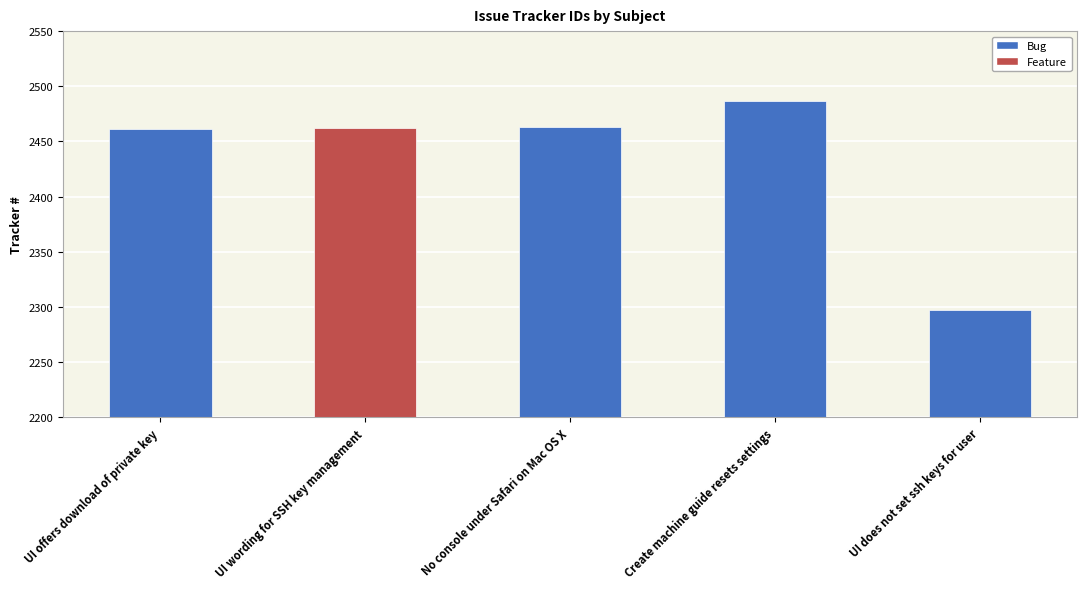

What is the value of the 3rd bar from the left?

2463